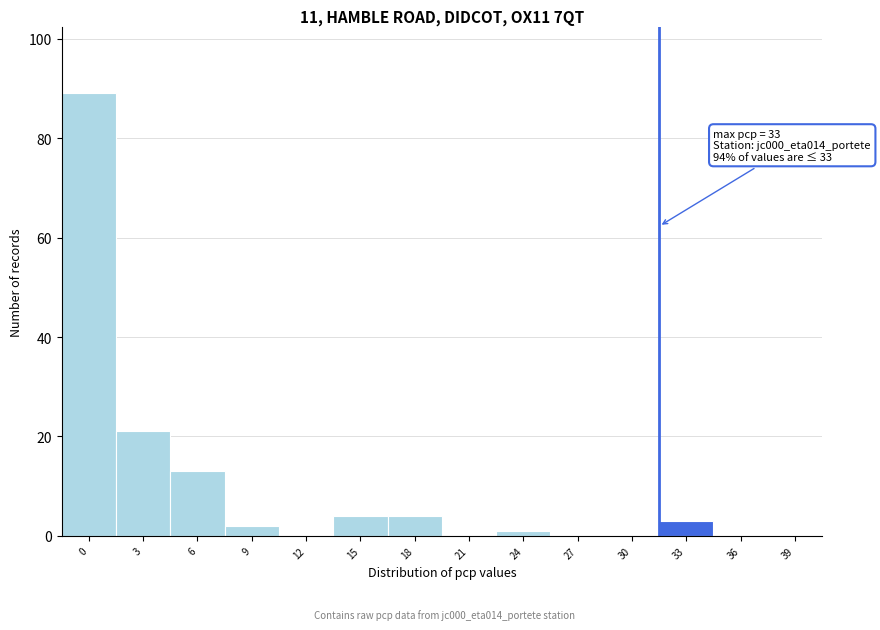

Reading left to right, extract all data points from this chart.

0=89	3=21	6=13	9=2	12=0	15=4	18=4	21=0	24=1	27=0	30=0	33=3	36=0	39=0